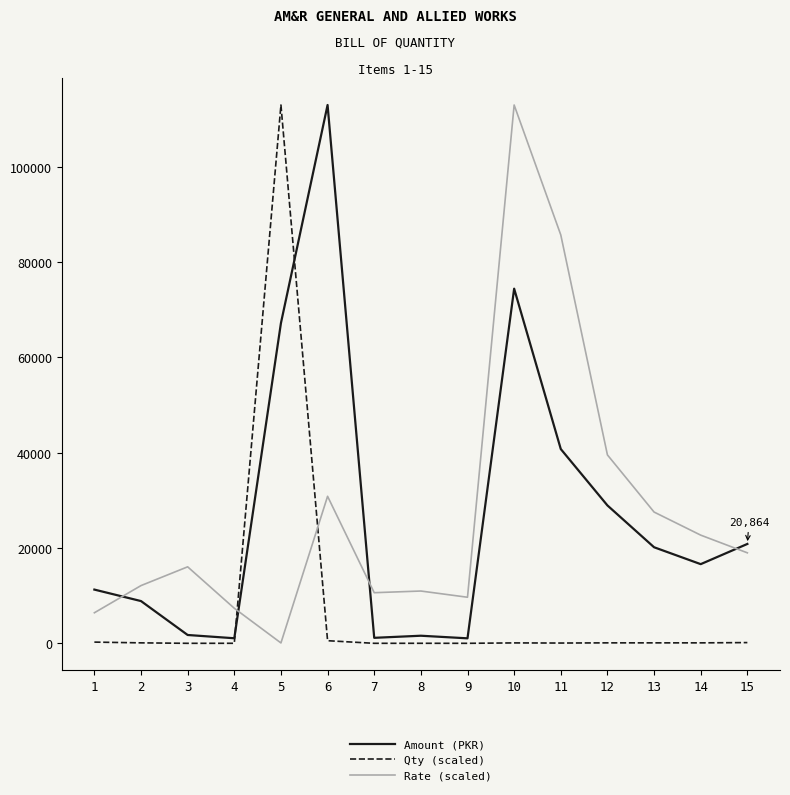

What is the maximum value shown in the chart?

112958.0